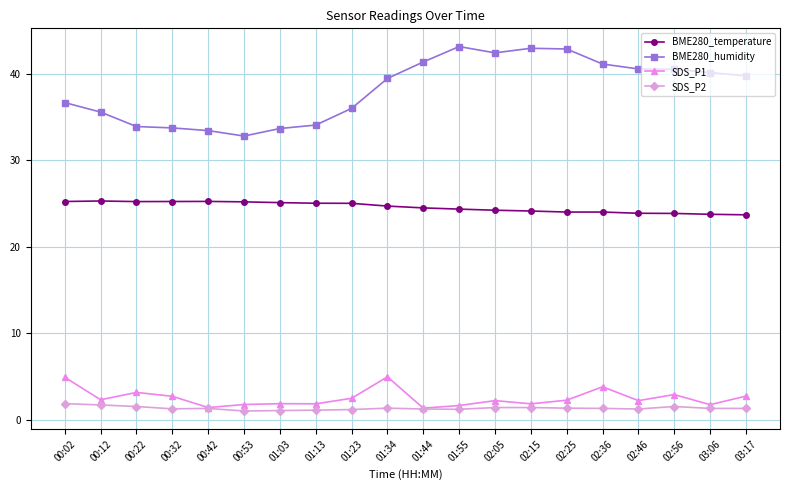

What are all the series names shown in the legend?

BME280_temperature, BME280_humidity, SDS_P1, SDS_P2